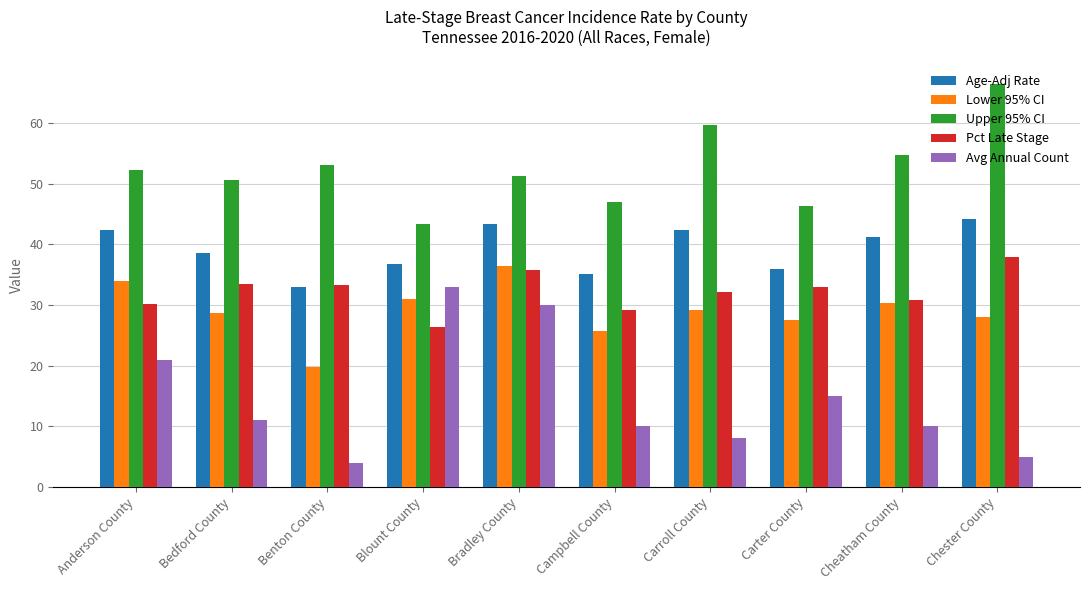

True or false: Pct Late Stage has a value of 50.3 at Campbell County.

False